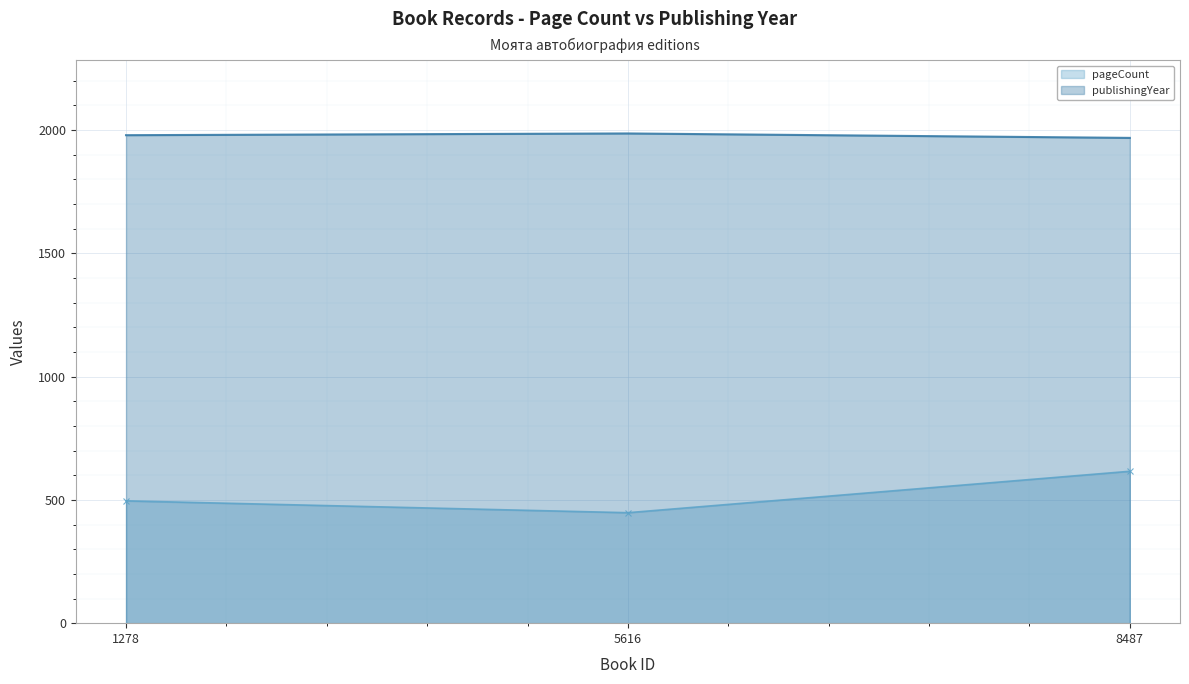

Reading left to right, what are all the values shown in this chart?

pageCount: 496	448	616
publishingYear: 1979	1986	1968